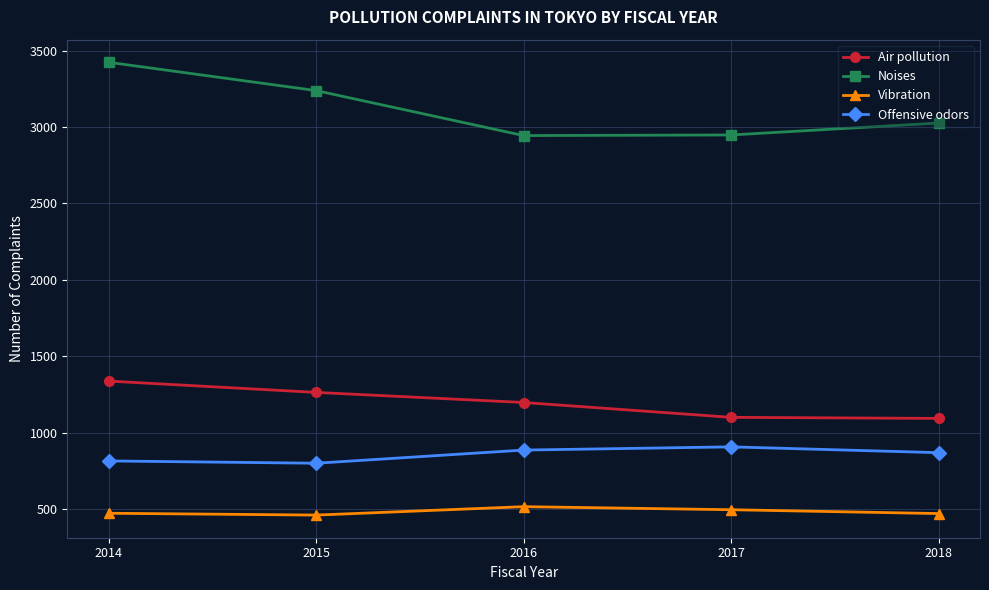

What are all the series names shown in the legend?

Air pollution, Noises, Vibration, Offensive odors